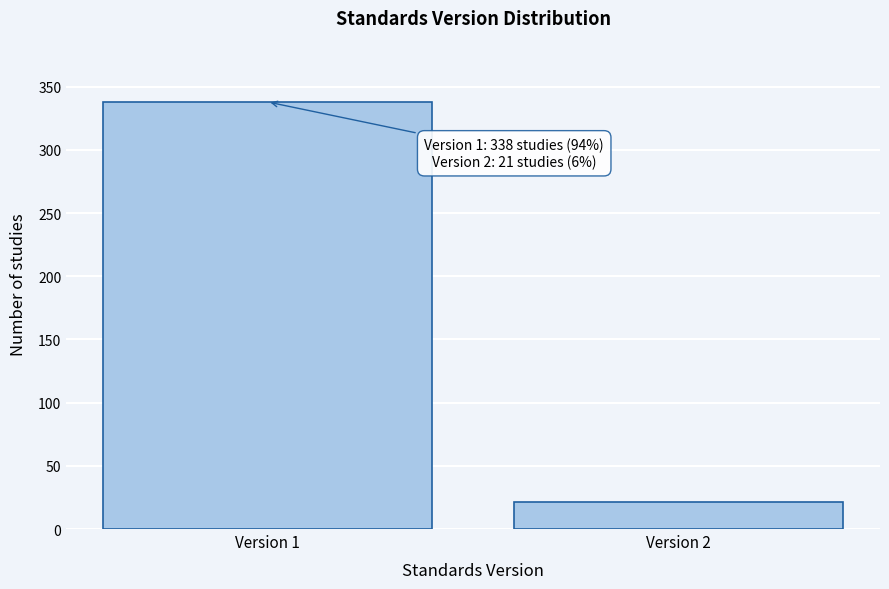

Reading left to right, transcribe all the data shown in this chart.

338	21